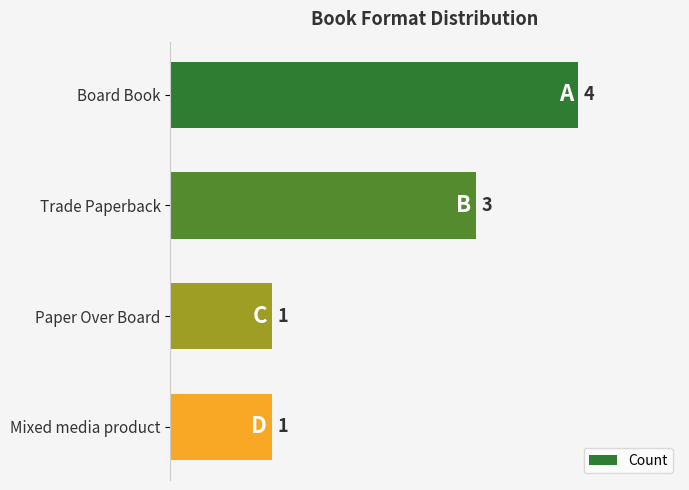

What is the average value?

2